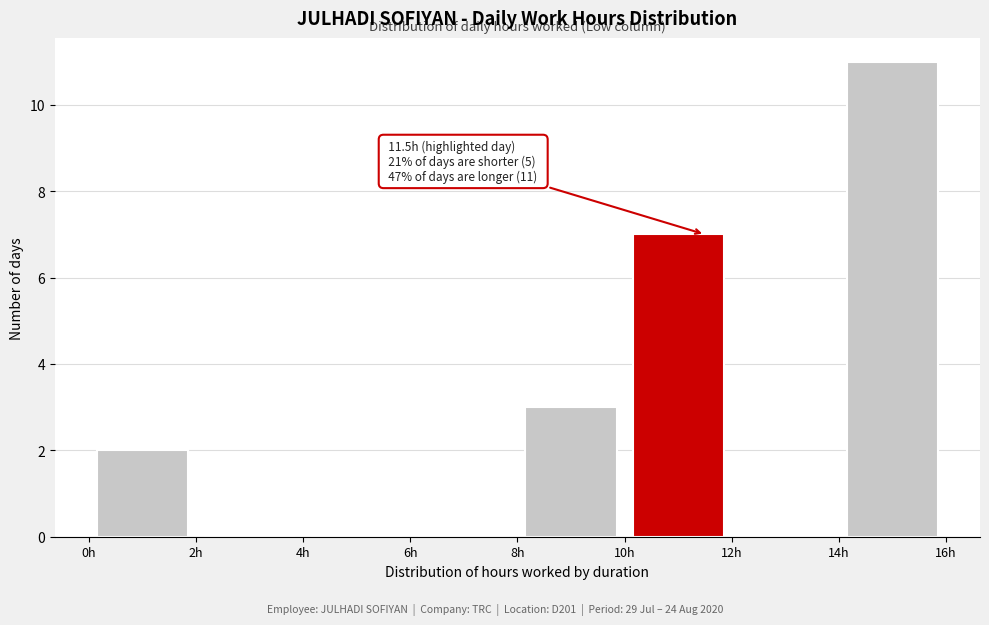

Which range on the x-axis has the tallest bar?

14 to 16